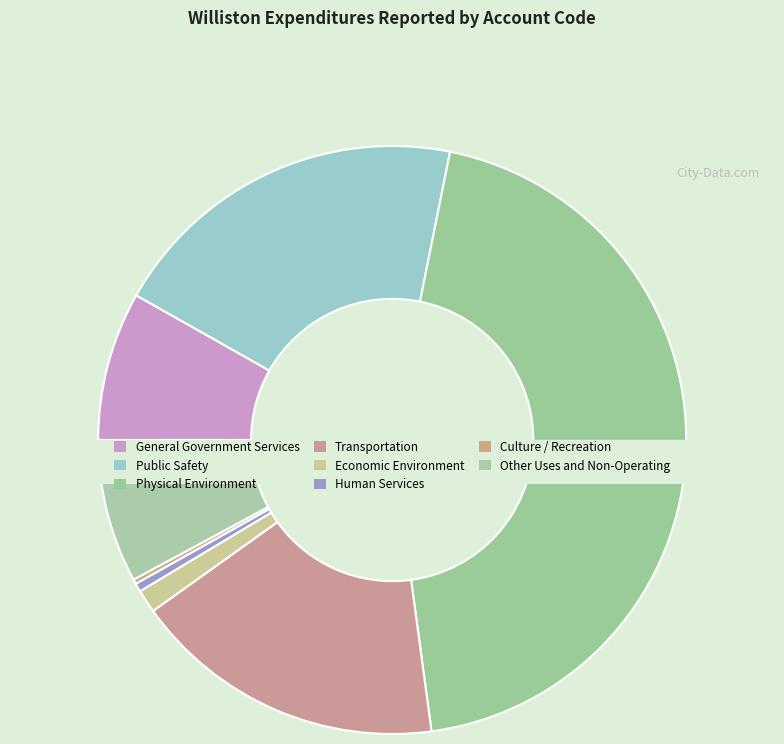

What is the largest slice in the pie chart?

Physical Environment